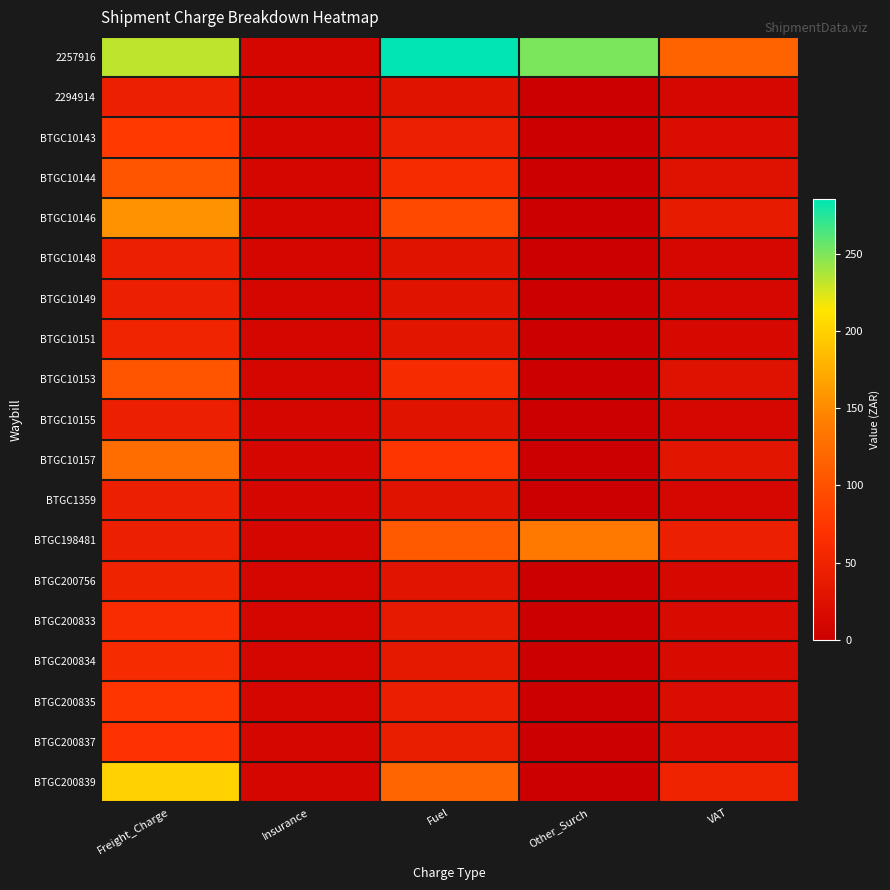

Which series has the largest total across all categories?

2257916